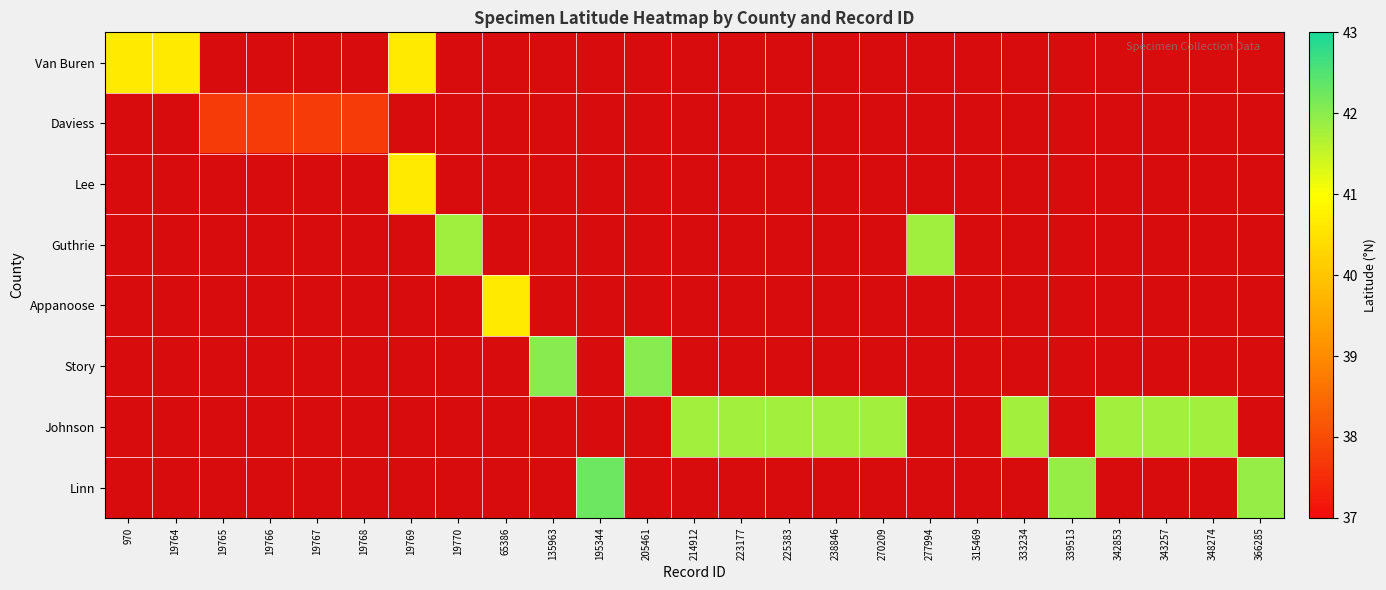

Which label corresponds to the largest value in the chart?

195344